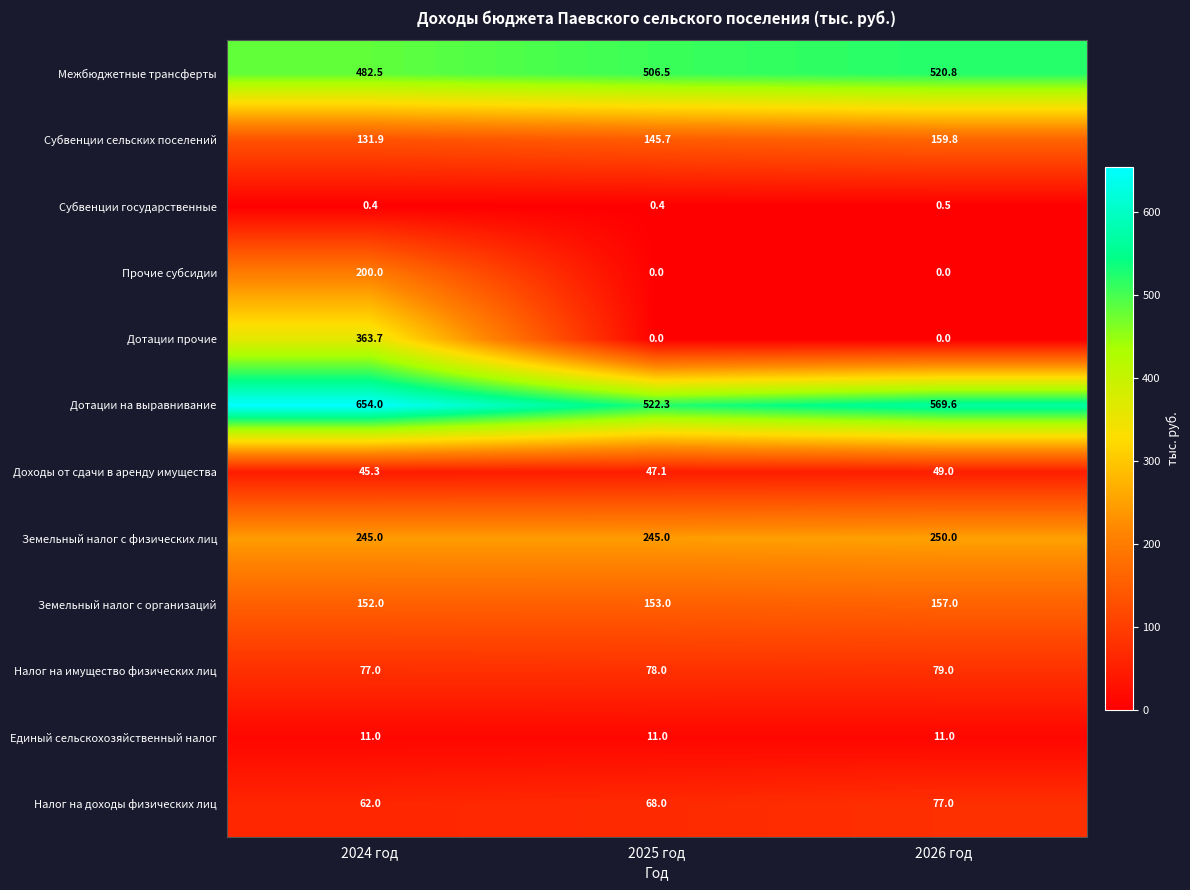

What is the difference between the Земельный налог с организаций values at 2026 год and 2024 год?

5.0